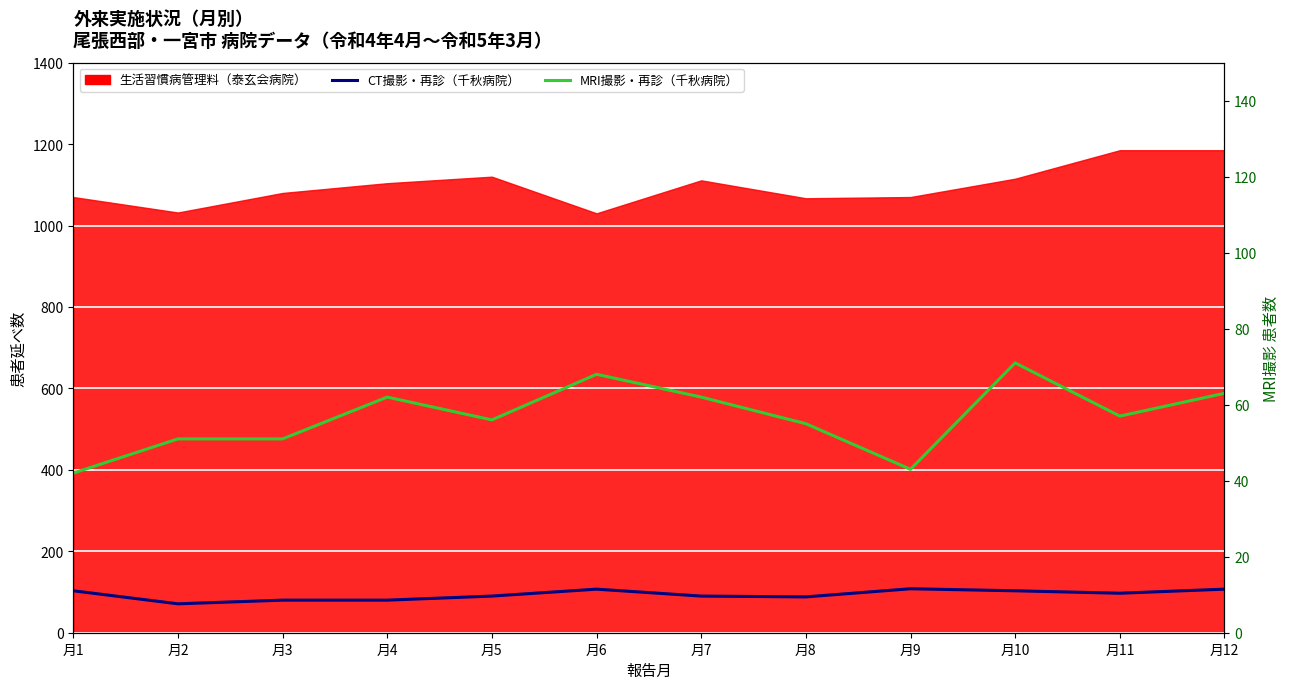

How many categories are shown in the chart?

12